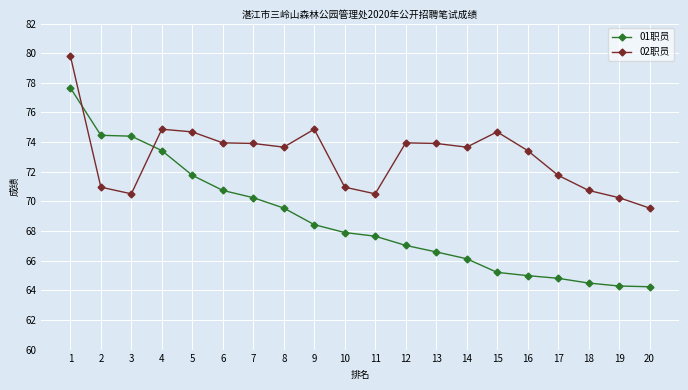

What is the difference between the 02职员 values at 19 and 14?

3.4